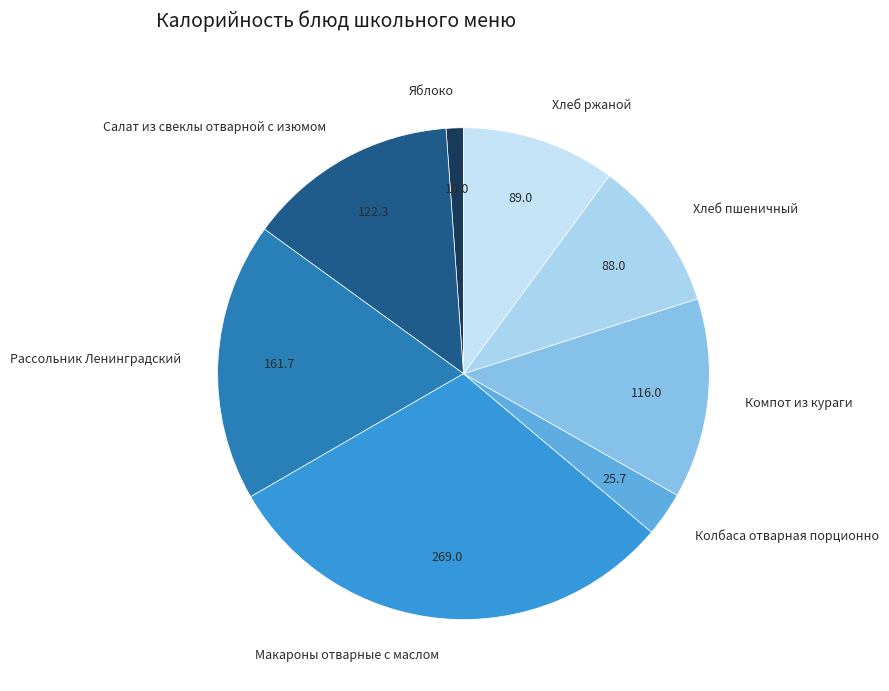

Which slice is the largest?

Макароны отварные с маслом